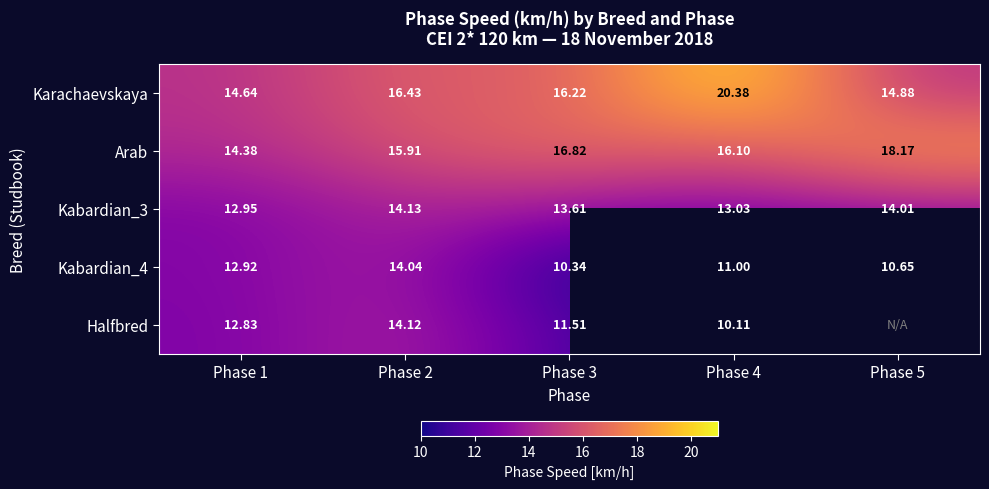

How many distinct data groups are displayed?

5